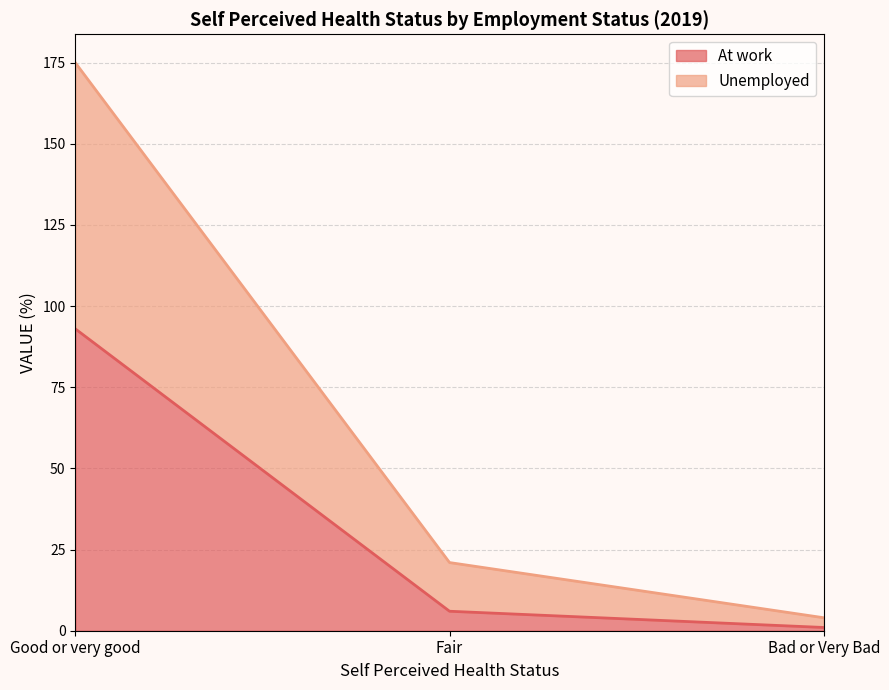

What is the spread (max minus min) of values at Bad or Very Bad?

3